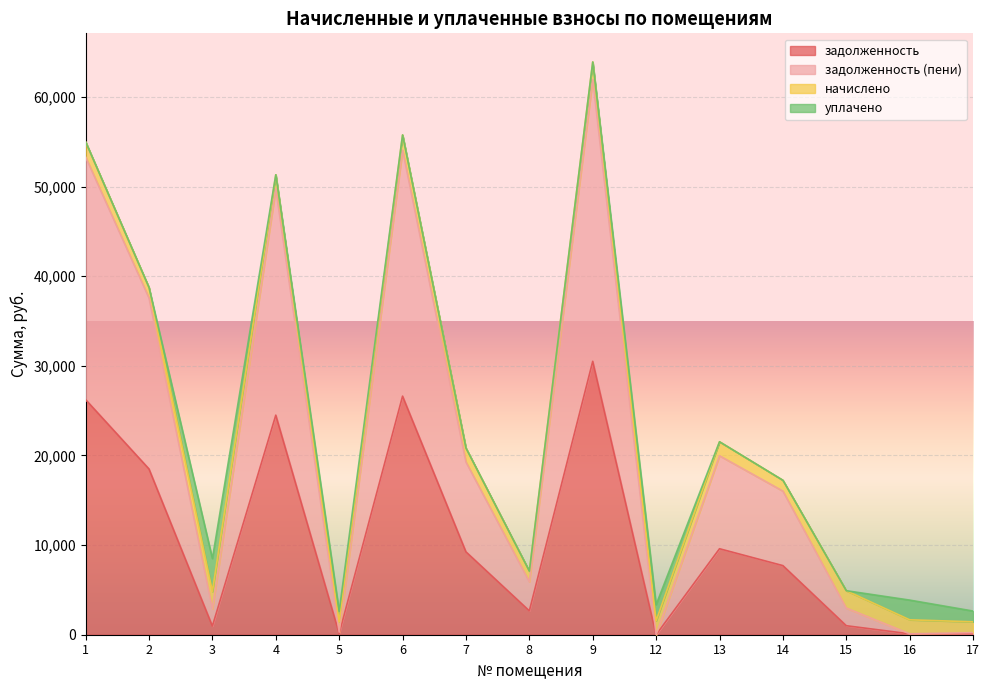

True or false: задолженность (пени) has a value of 1439.1 at 17.

True